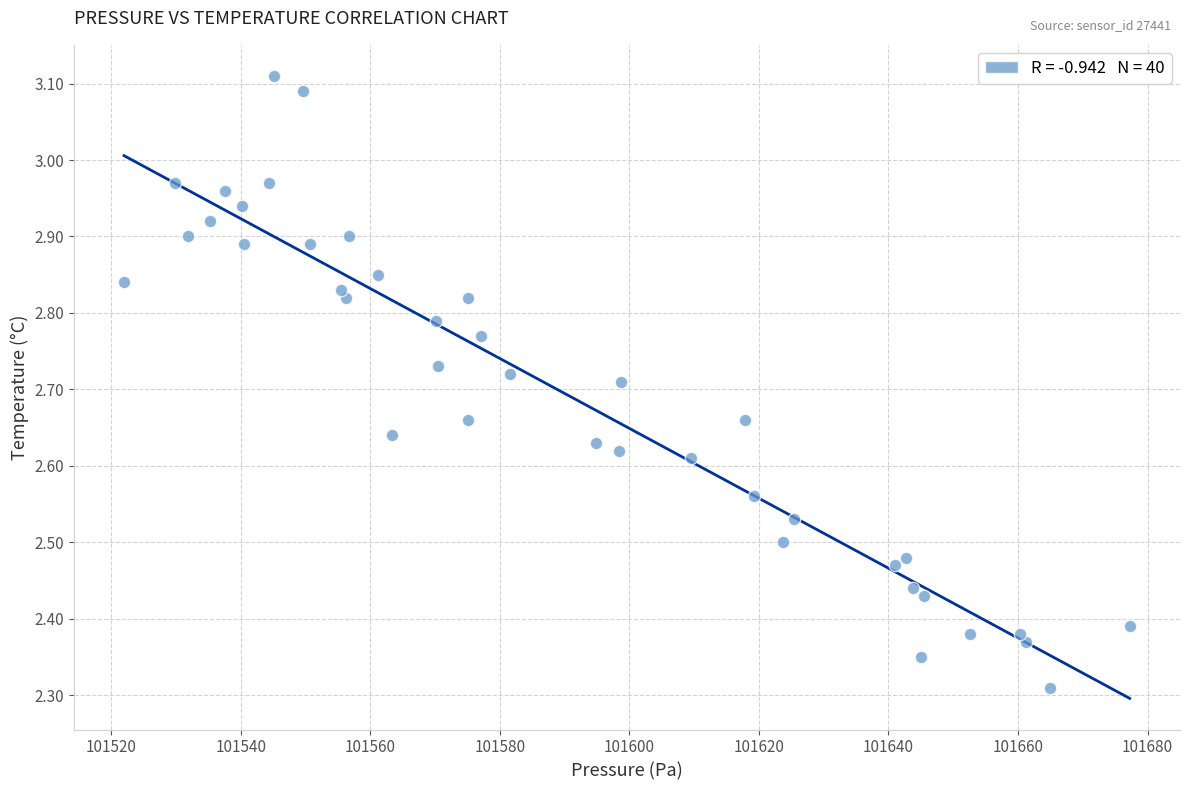

What is the range of X values (max minus min)?

155.3